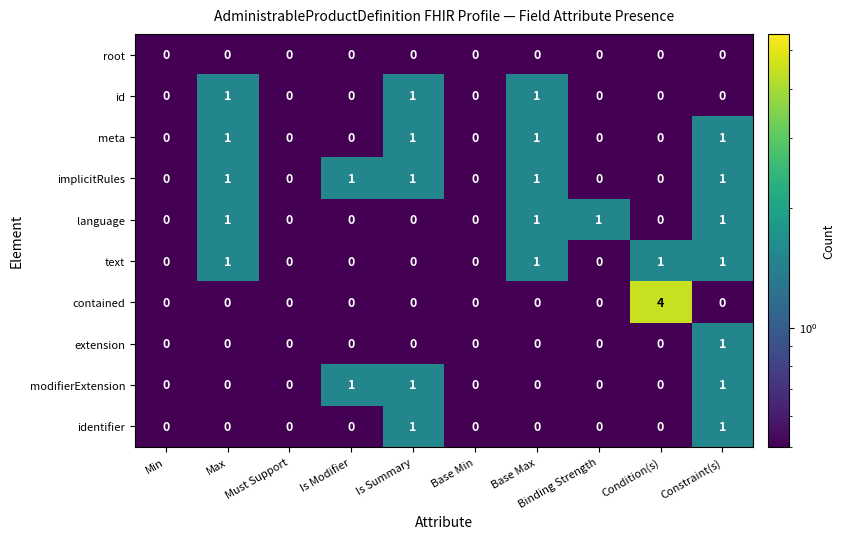

What is the sum of all contained values?

4